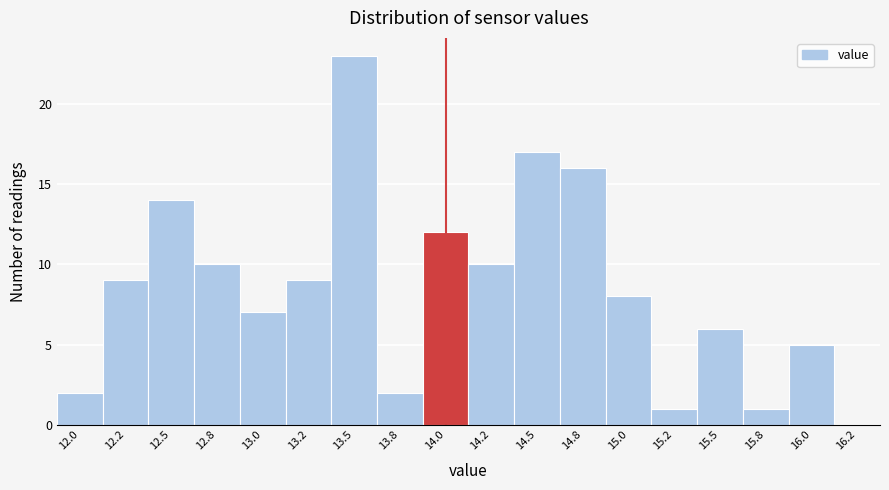

Reading left to right, extract all data points from this chart.

12.0=2	12.2=9	12.5=14	12.8=10	13.0=7	13.2=9	13.5=23	13.8=2	14.0=12	14.2=10	14.5=17	14.8=16	15.0=8	15.2=1	15.5=6	15.8=1	16.0=5	16.2=0